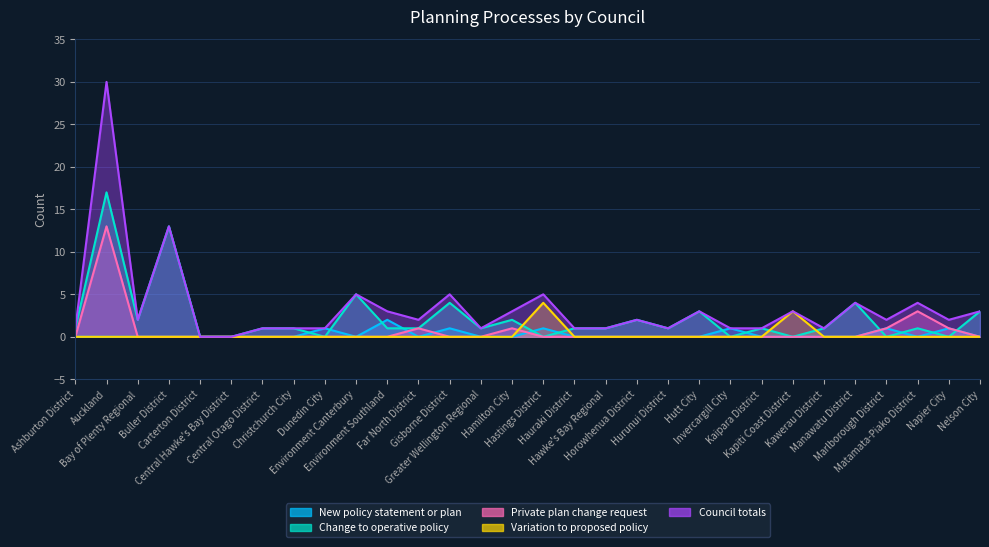

Where do Variation to proposed policy and Private plan change request first cross each other?

Hamilton City and Hastings District